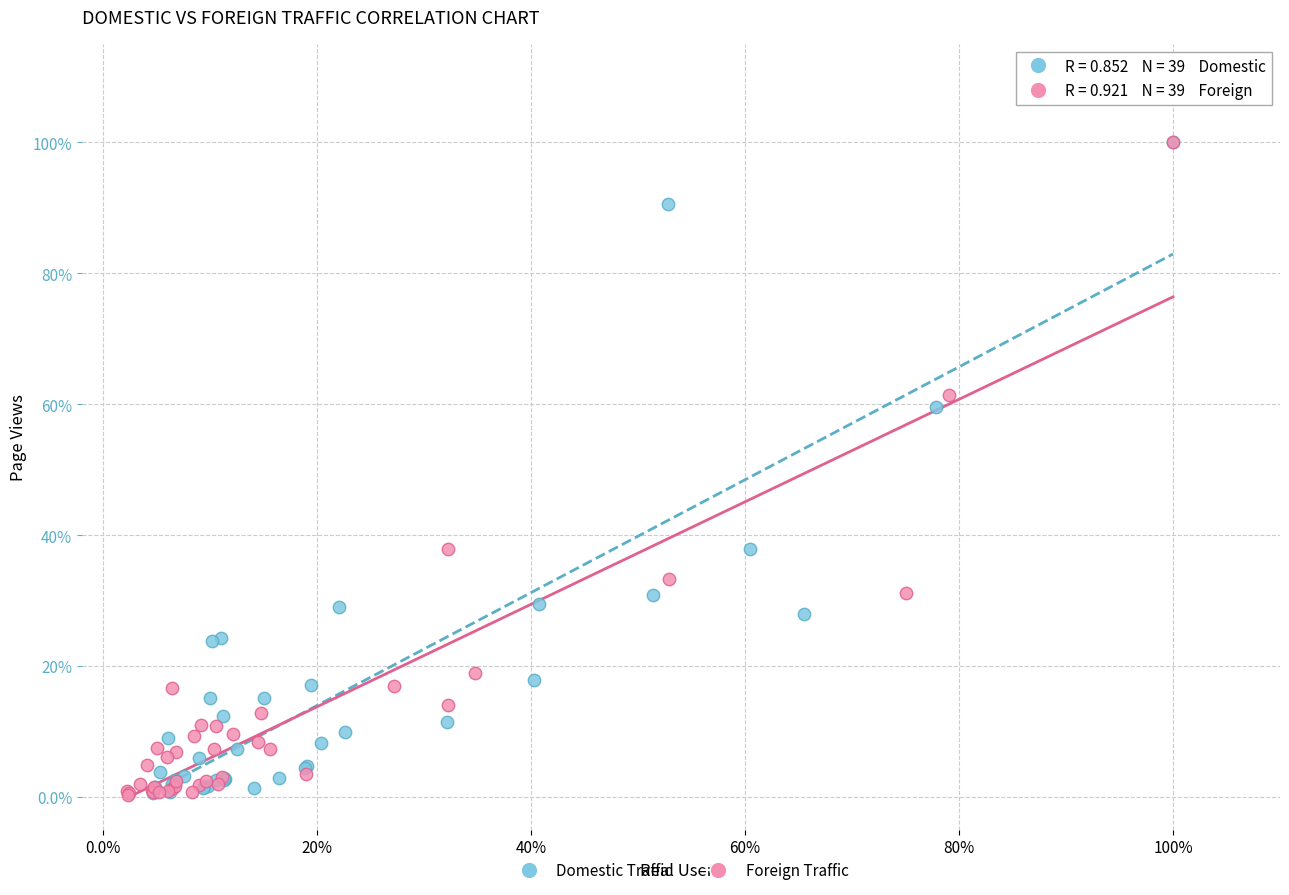

Which series has the largest Y range (max minus min)?

Foreign Traffic